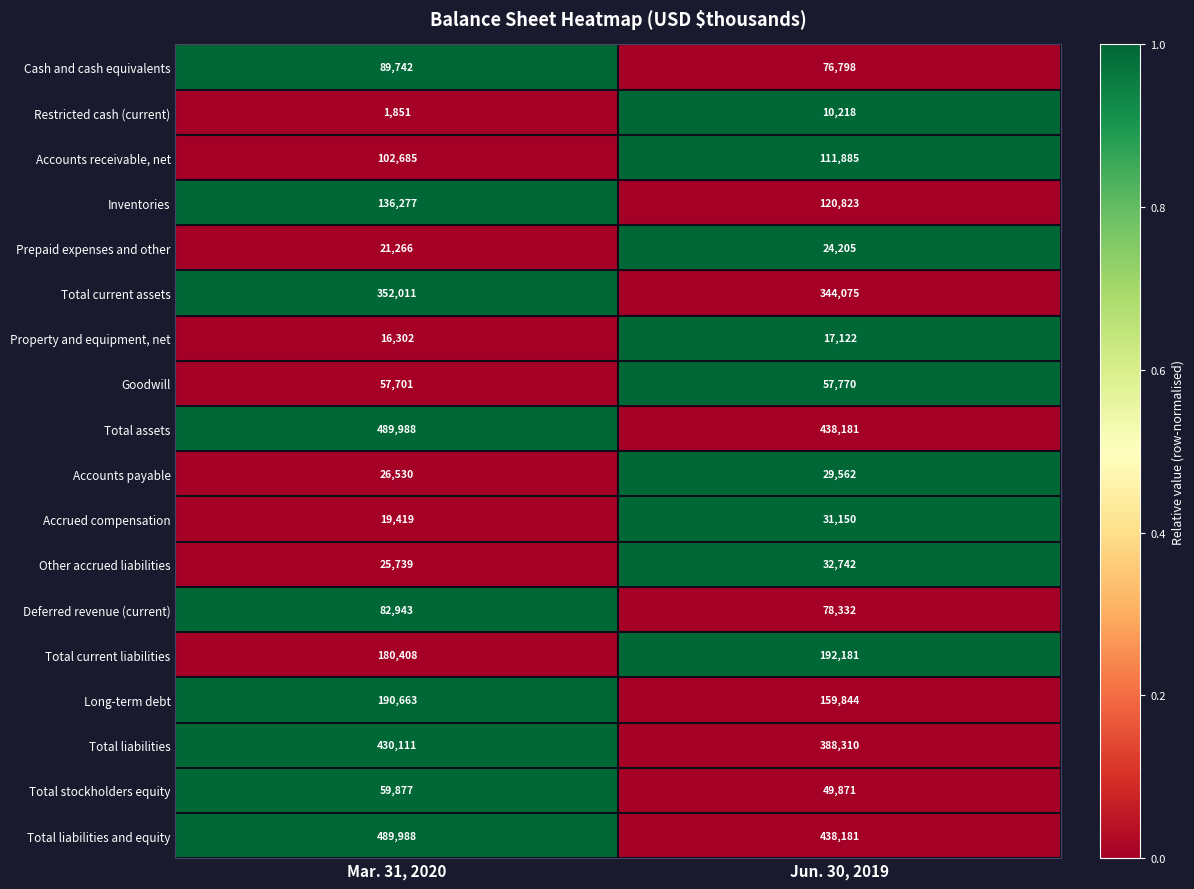

What is the sum of all Total liabilities values?

818421